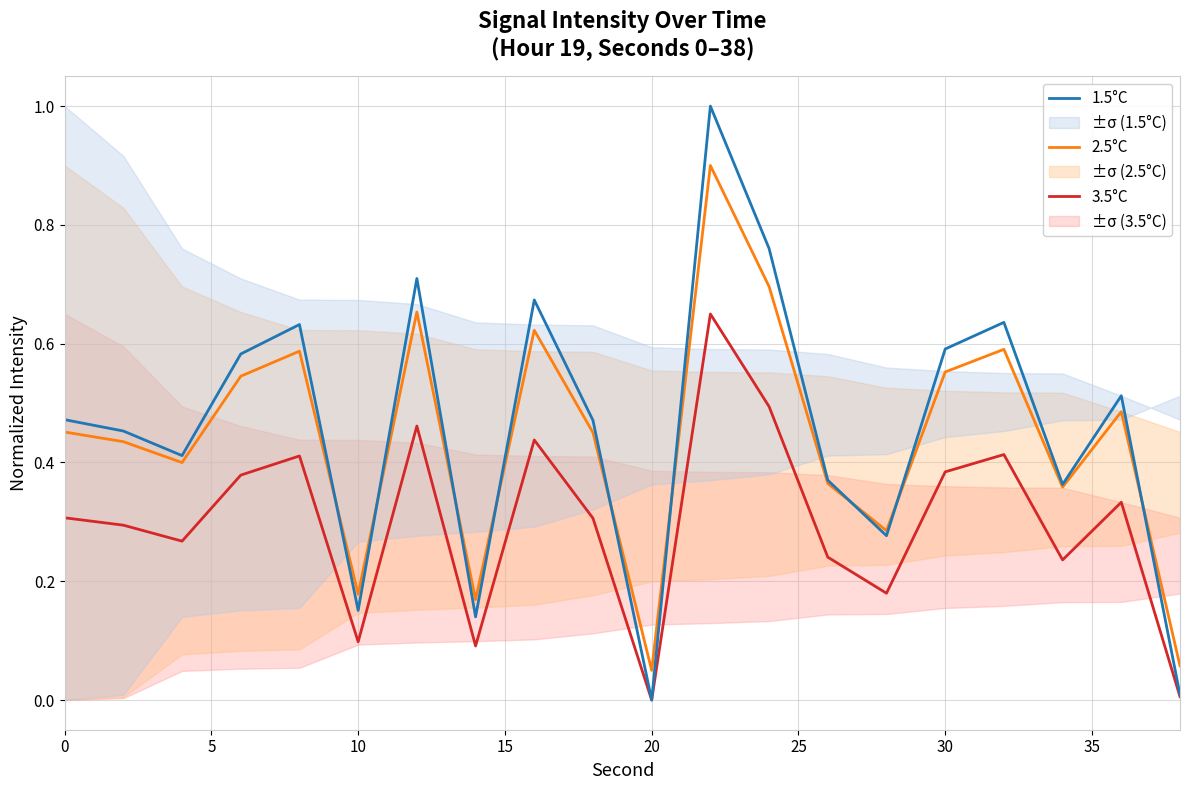

True or false: 1.5°C has a value of 0.6 at 20.

False